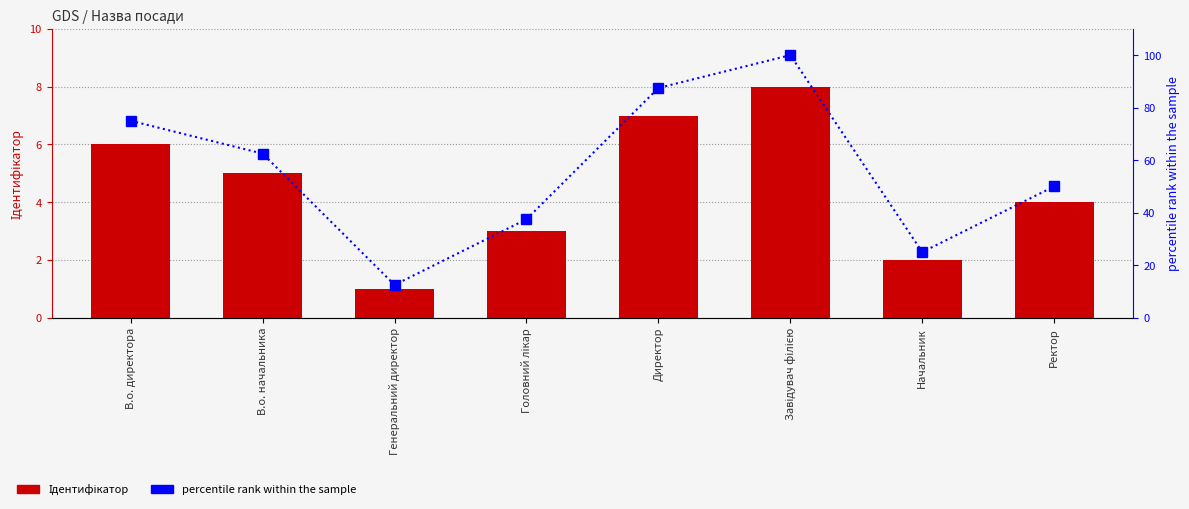

What position from the right is Ректор?

1